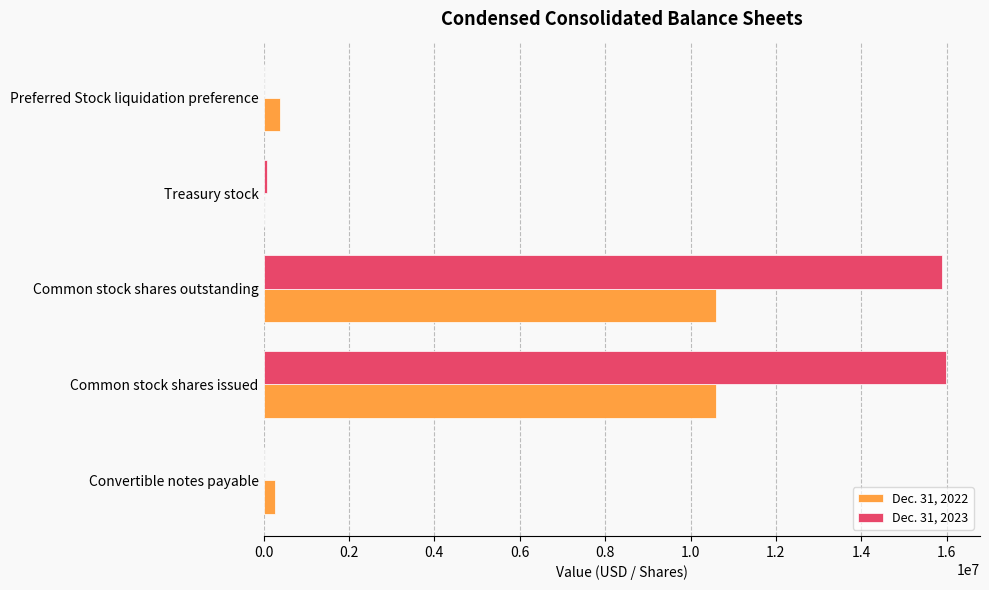

Which series has the largest total across all categories?

Dec. 31, 2023